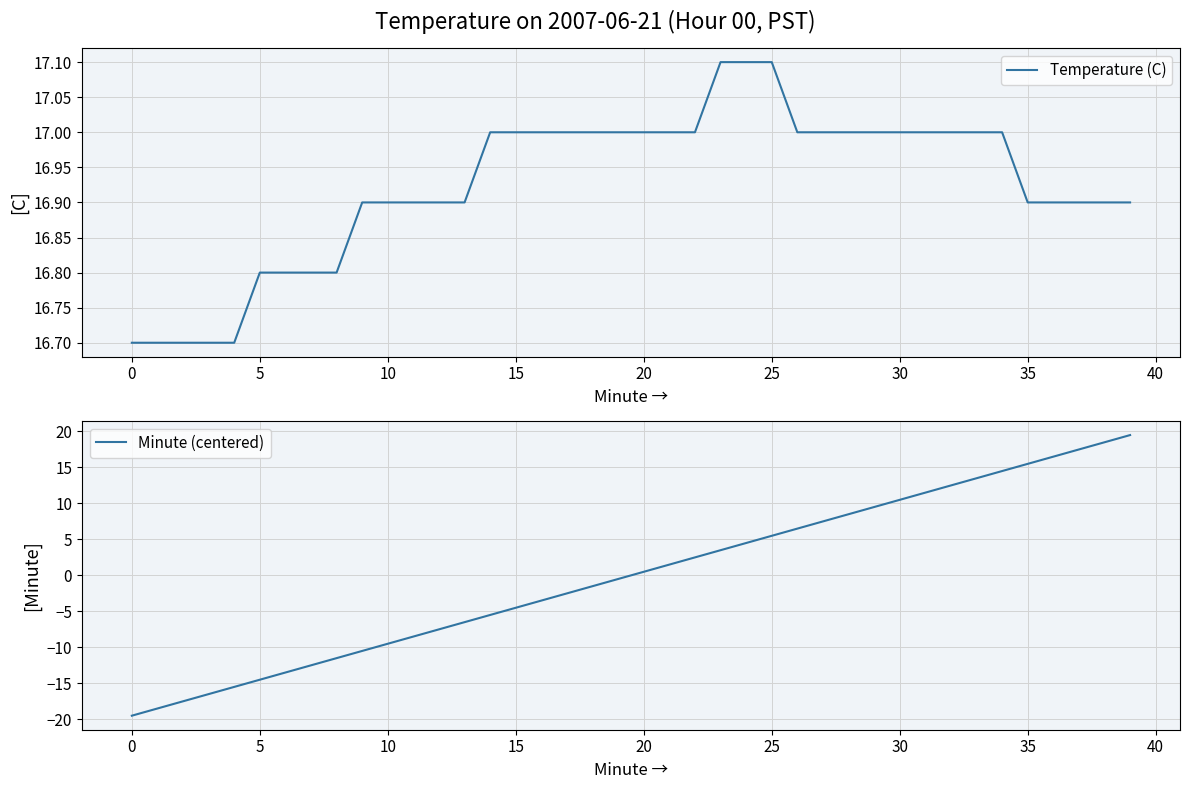

What is the maximum value for Temperature (C)?

17.1